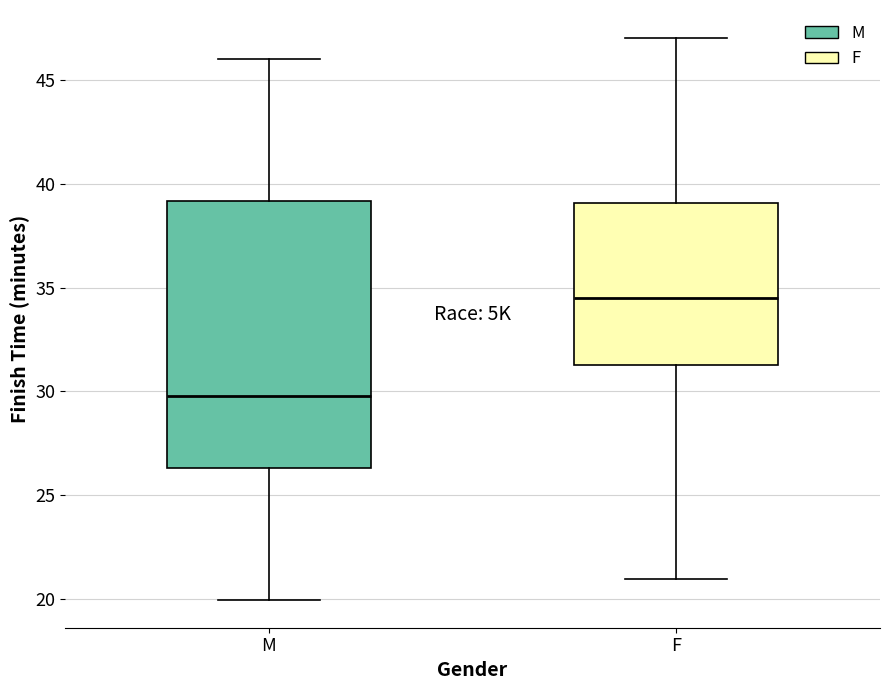

Reading left to right, read every box against the y-axis: the position of its median line, the range the box covers, and the ends of its whiskers. The values are not printed on the chart, so give them approximately, as read against the axis.

M: median 30.0, box 26.5 to 39.0, whiskers 20.0 to 46.0
F: median 34.5, box 31.5 to 39.0, whiskers 21.0 to 47.0